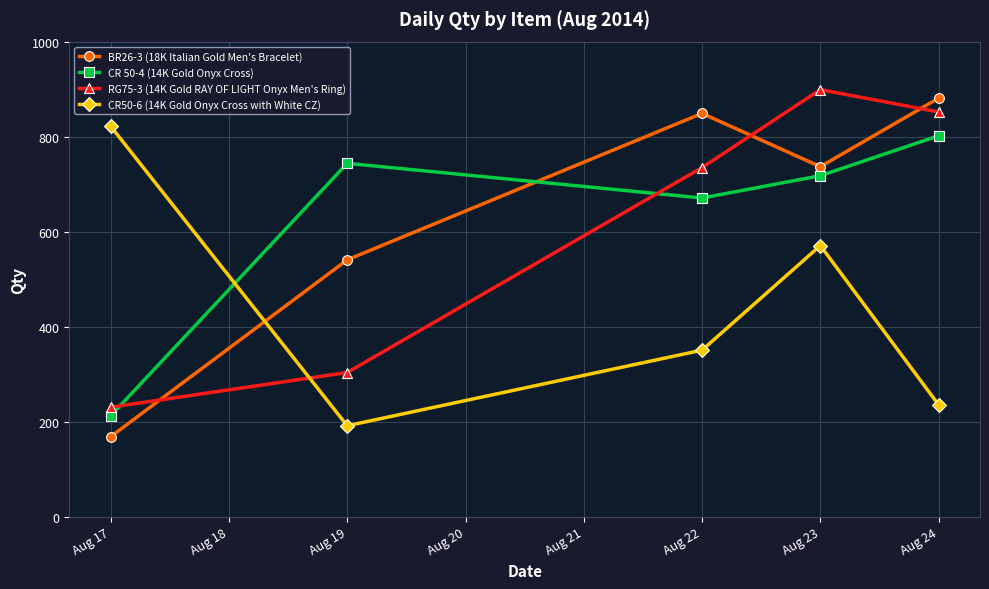

Which series has the widest spread of values?

BR26-3 (18K Italian Gold Men's Bracelet)